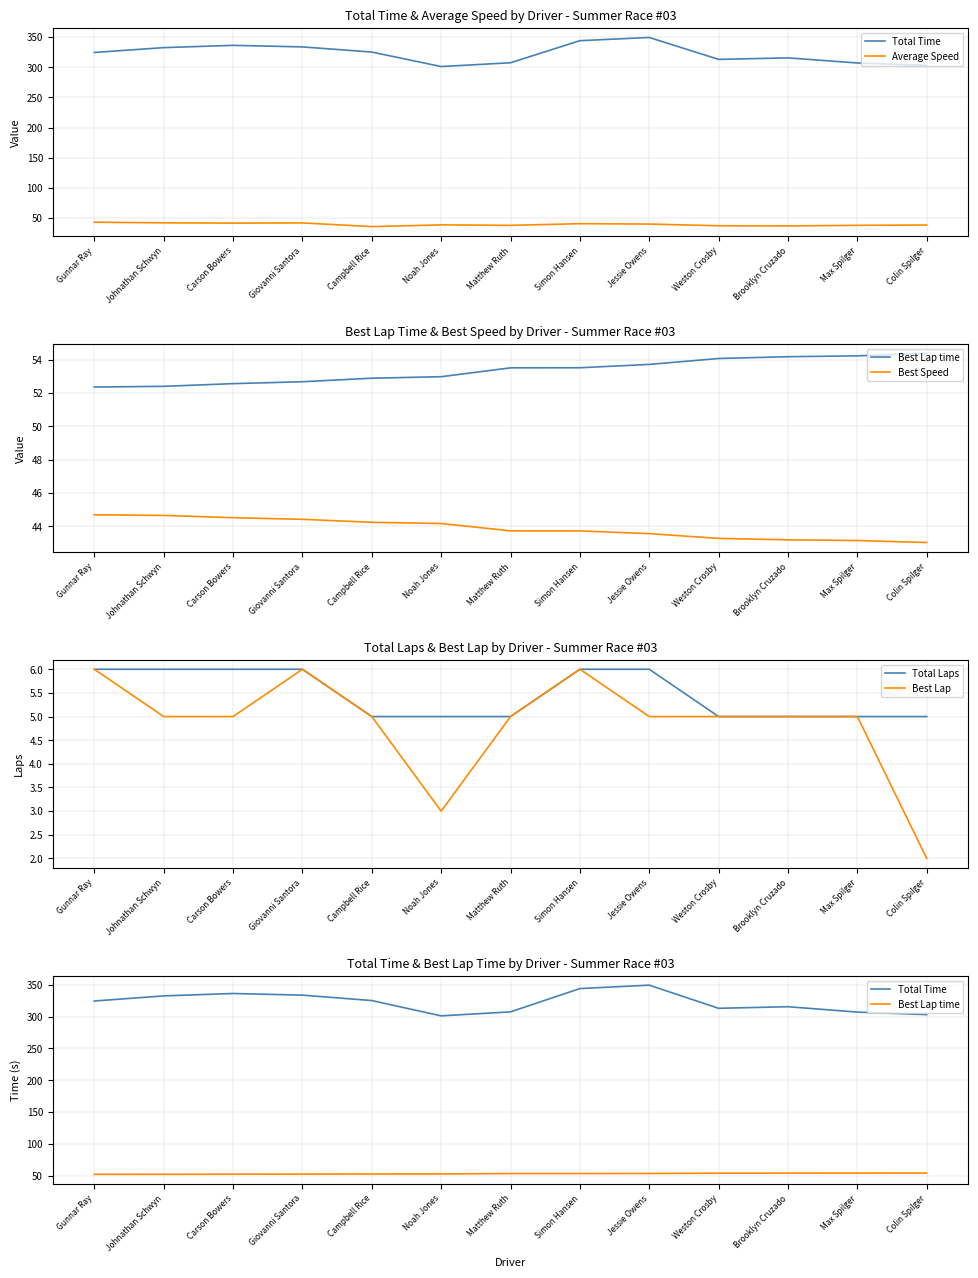

Is this an area chart (filled region under the line)?

No